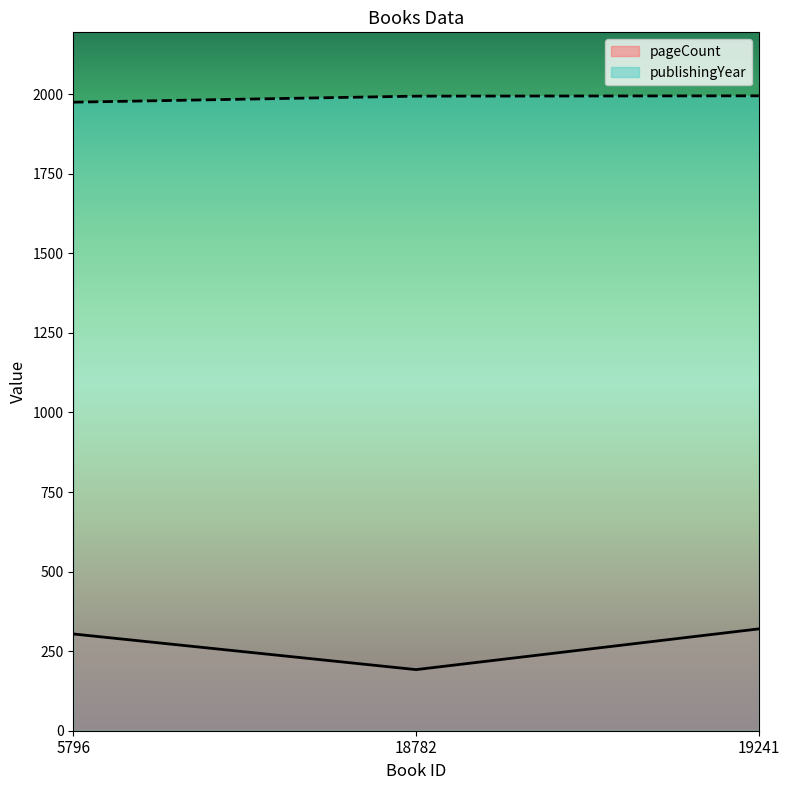

Reading right to left, extract all data points from this chart.

pageCount: 19241=320	18782=192	5796=304
publishingYear: 19241=1995	18782=1994	5796=1975